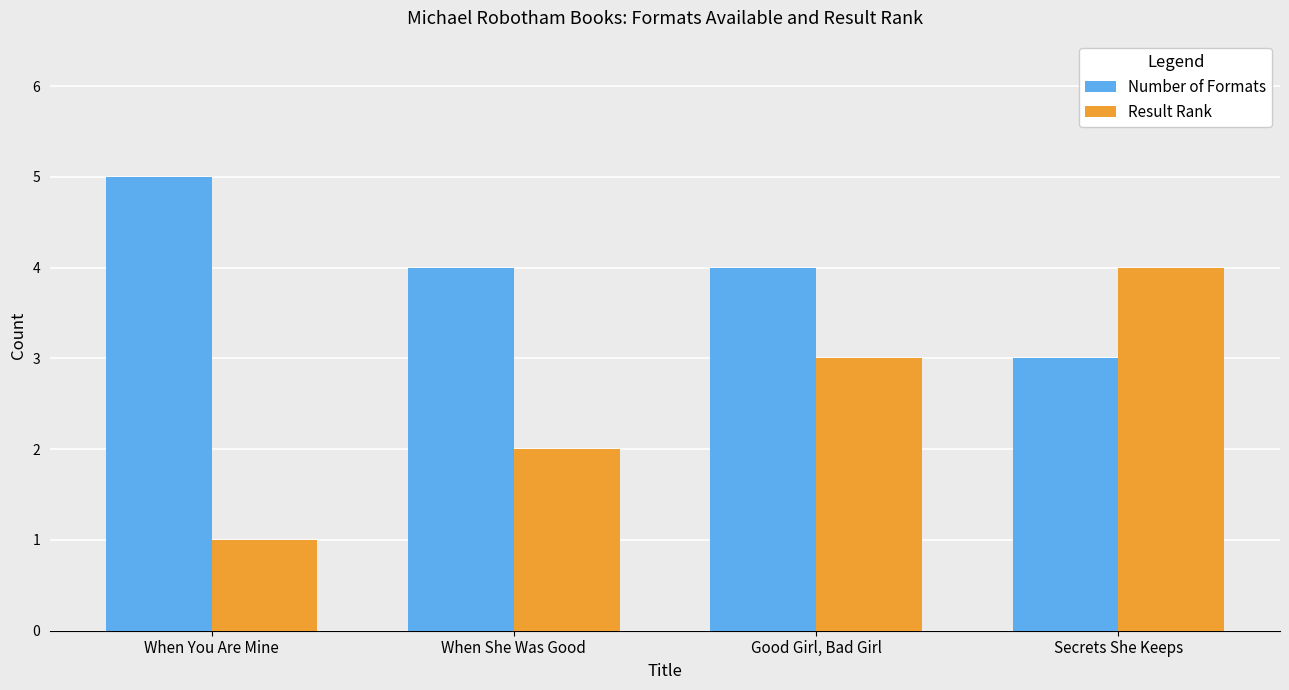

How many bars are there in total?

8